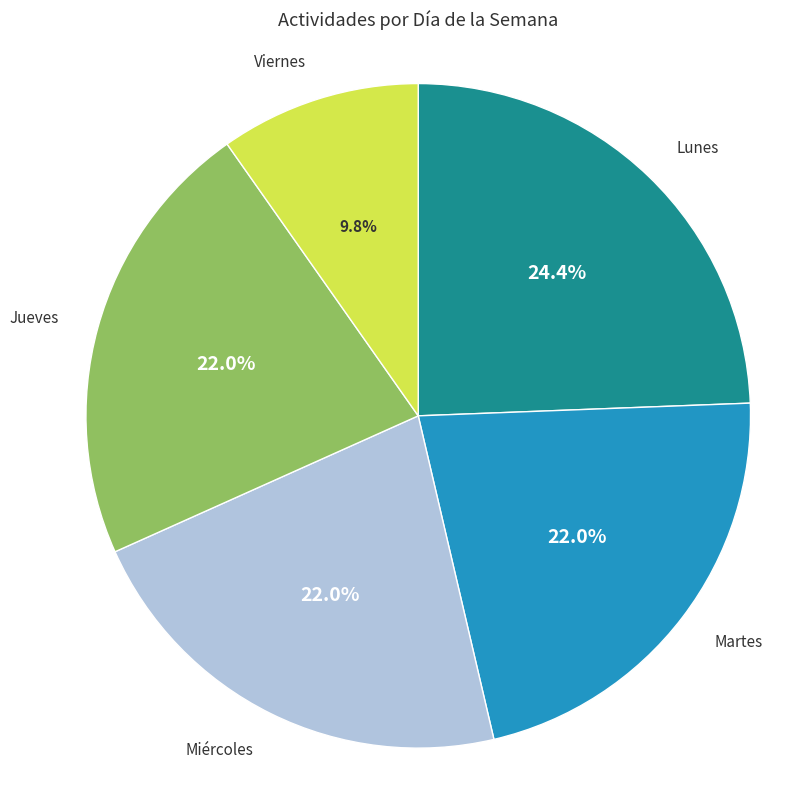

Which has a higher value, Martes or Viernes?

Martes